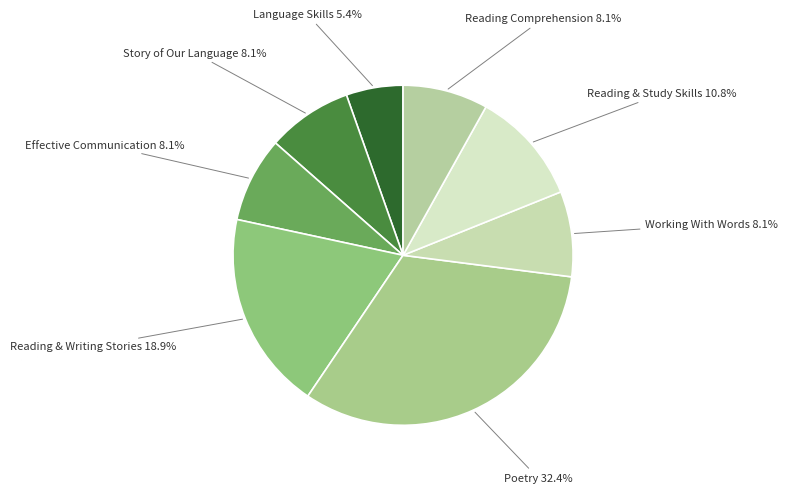

Which category has the smallest portion of the pie?

LANGUAGE SKILLS